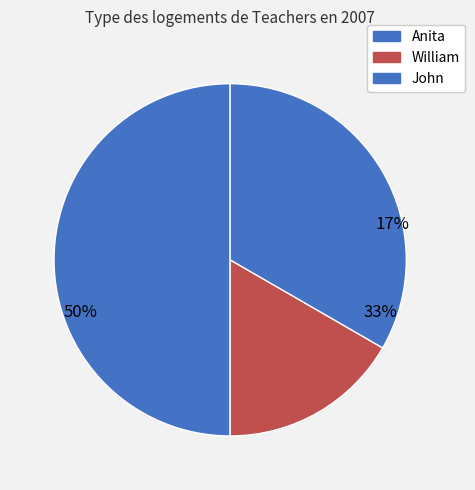

Count the number of slices in the pie.

3